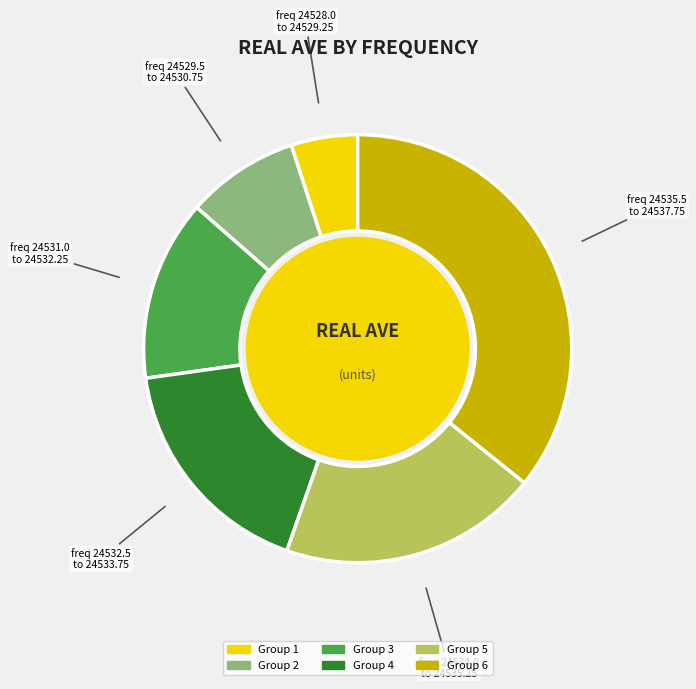

Which slice is the largest?

freq 24535.5 to 24537.75